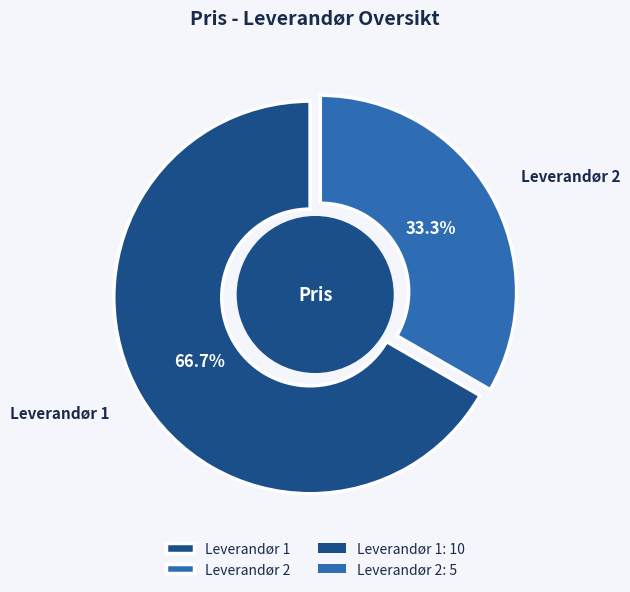

Between Leverandør 2 and Leverandør 1, which is larger?

Leverandør 1